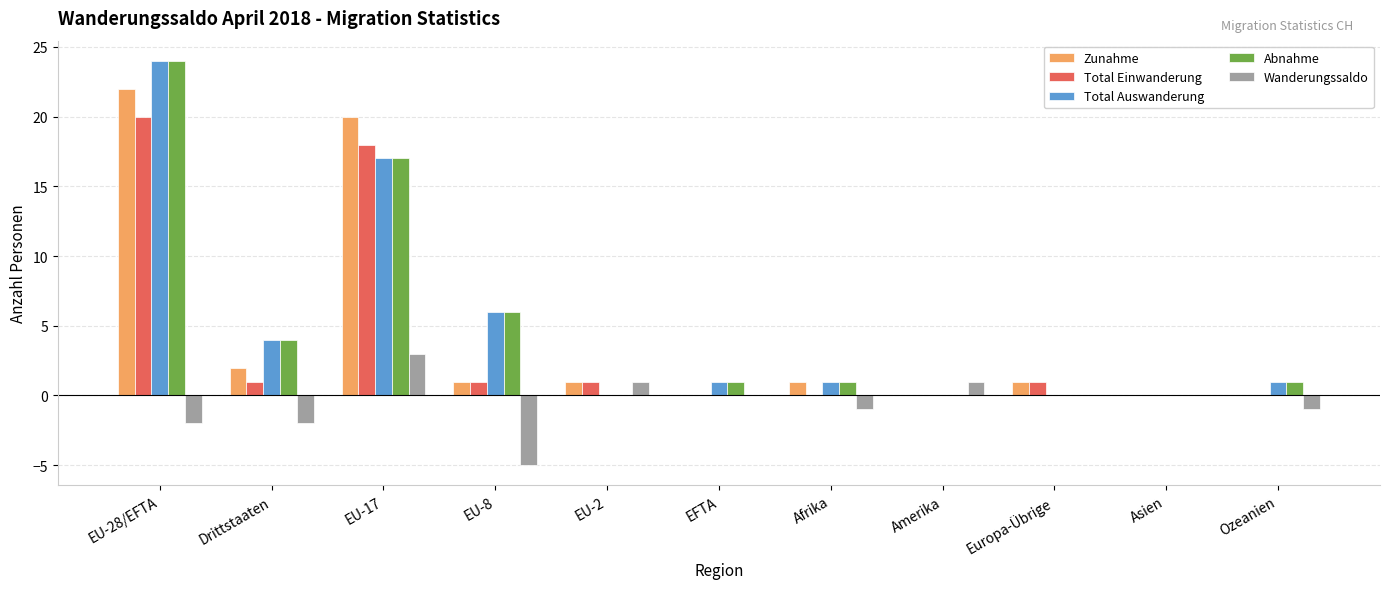

The Total Auswanderung series shows 1 at EFTA. True or false?

True